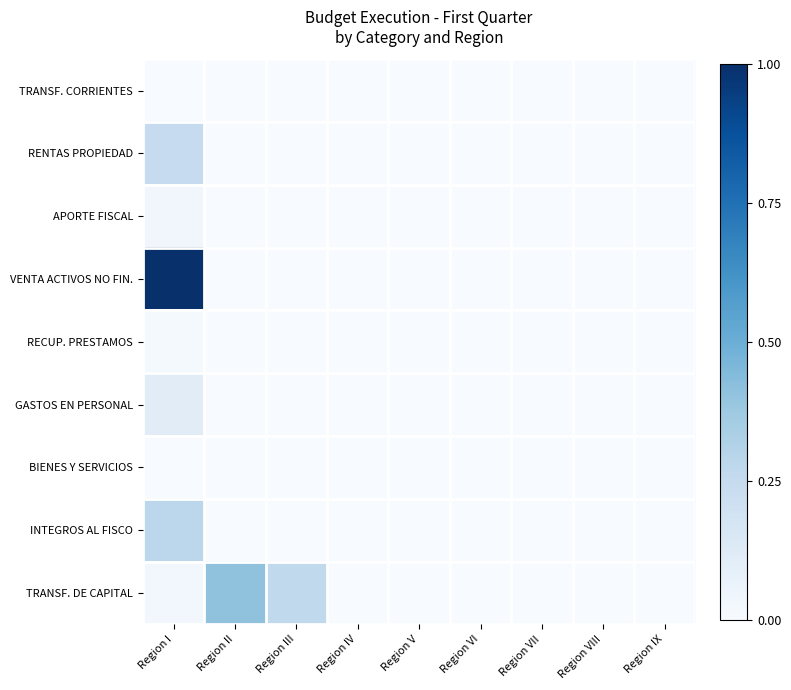

How many series are shown in this chart?

9